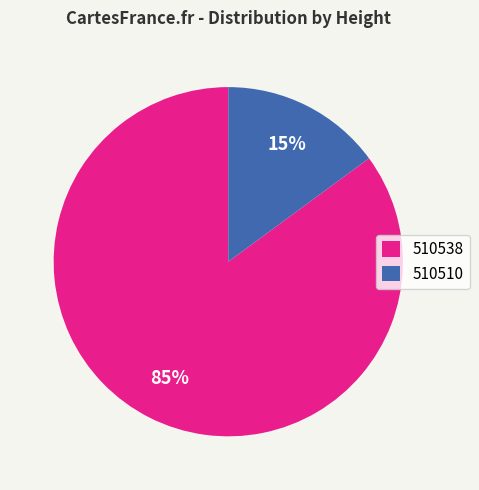

Rank the categories by value from highest to lowest.

510538, 510510